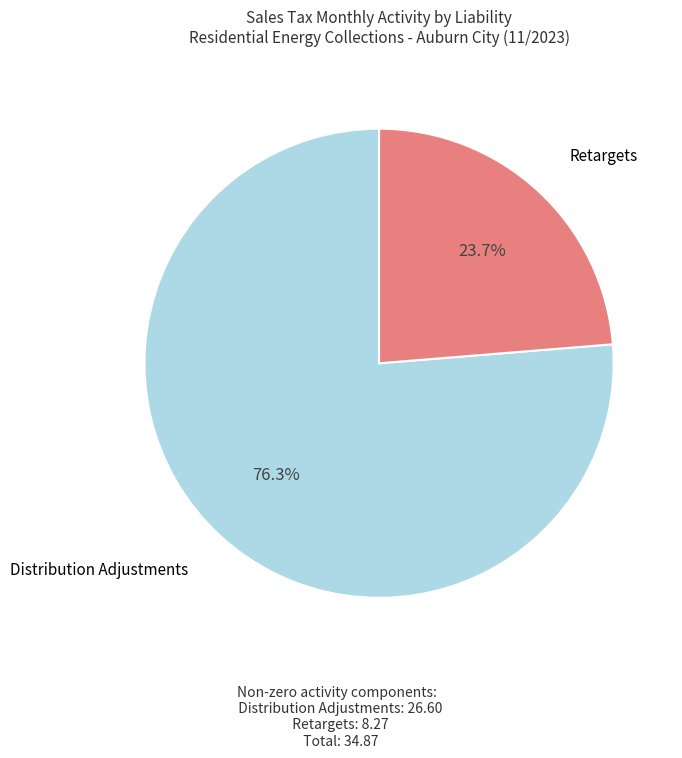

Which has a higher value, Retargets or Distribution Adjustments?

Distribution Adjustments